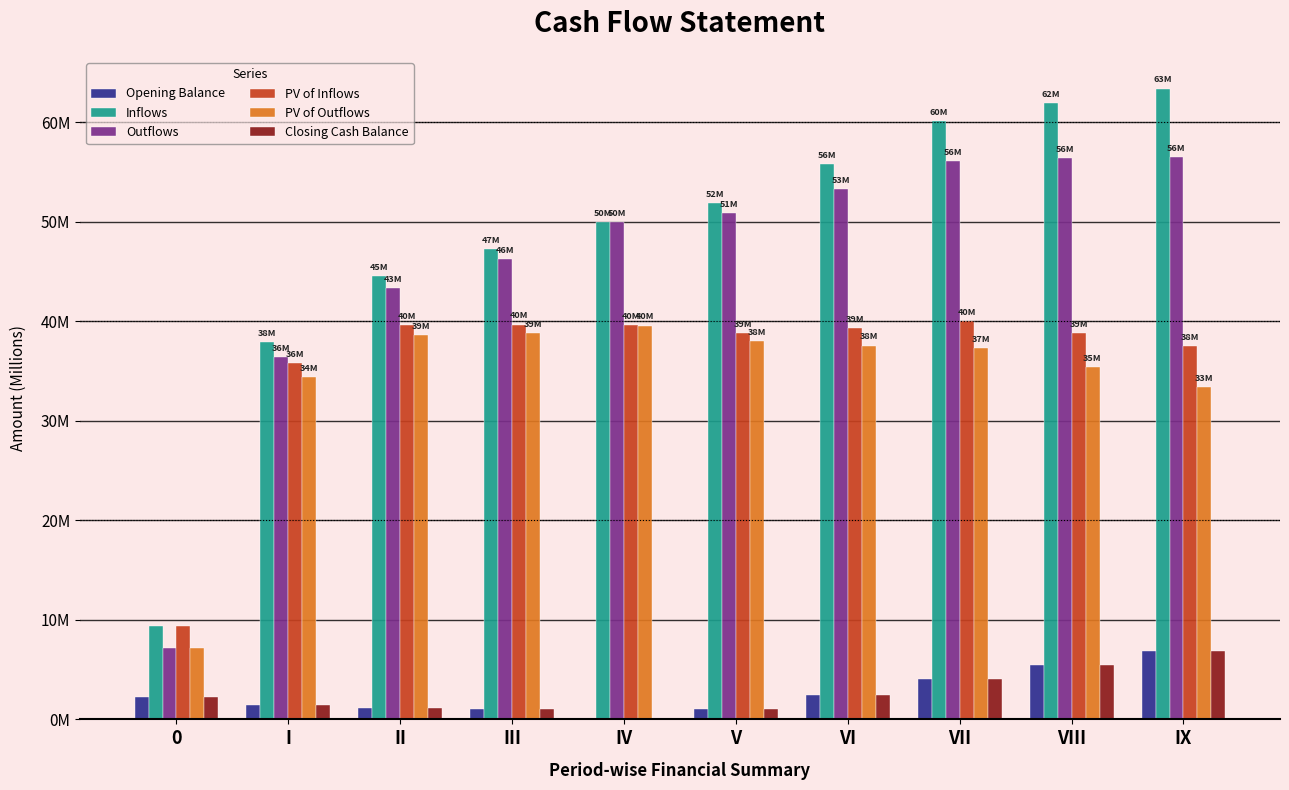

What are all the series names shown in the legend?

Opening Balance, Inflows, Outflows, PV of Inflows, PV of Outflows, Closing Cash Balance